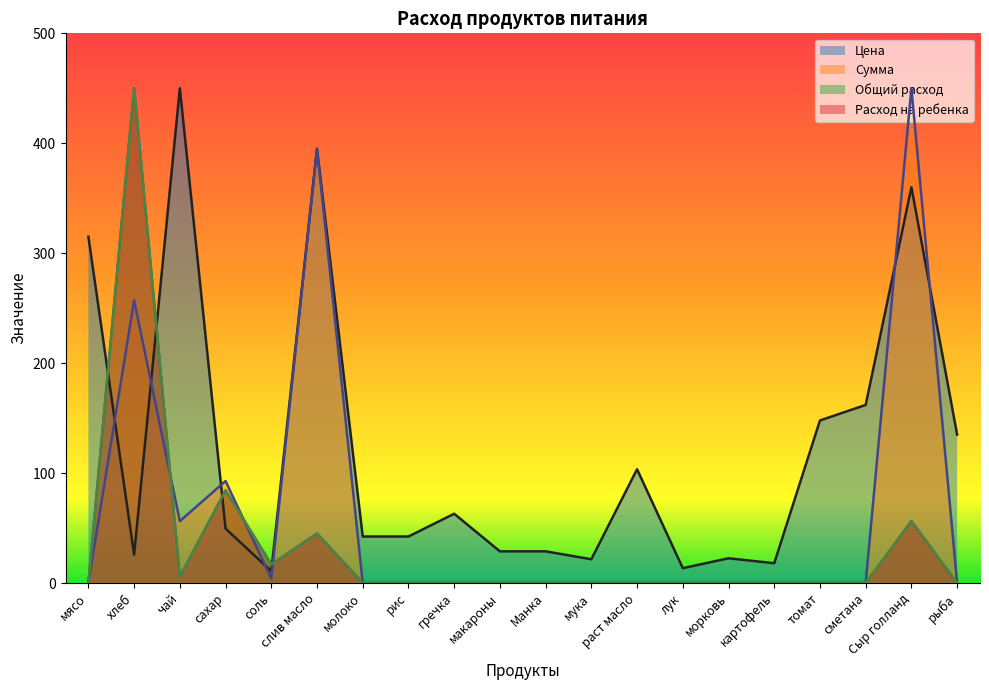

How many lines are shown in the chart?

4